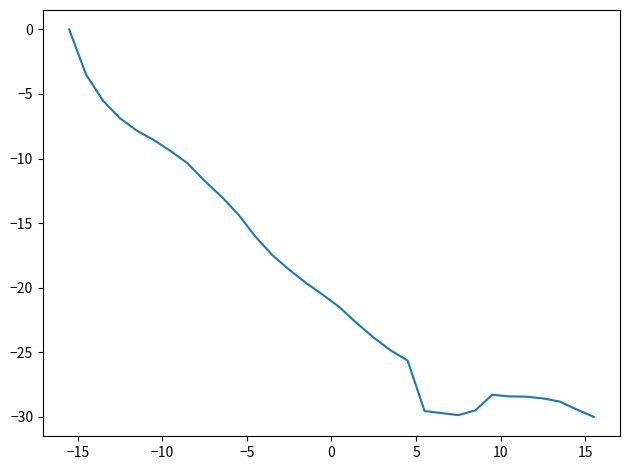

What is the difference between the maximum and minimum values?

30.0